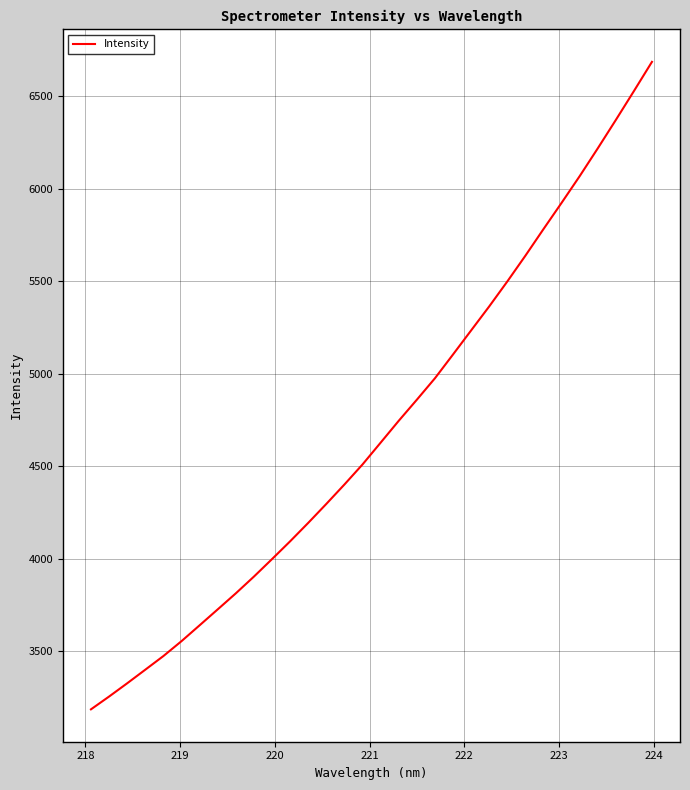

What is the minimum value shown in the chart?

3185.8